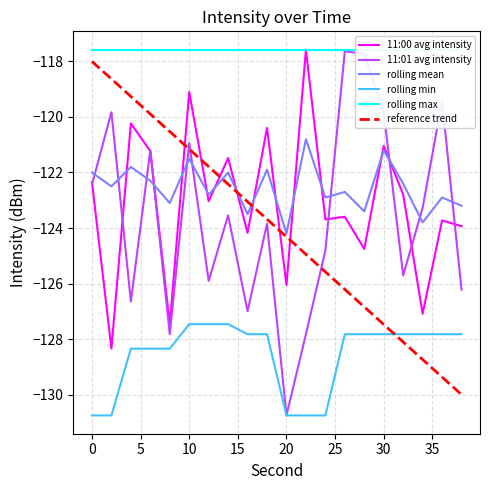

True or false: rolling mean and rolling min cross at least once.

False